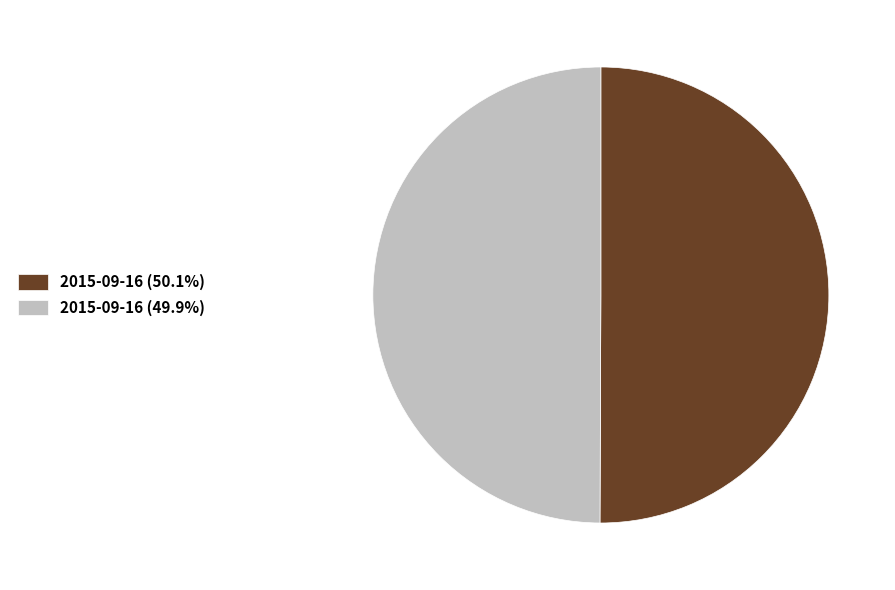

Approximately how many times larger is the value at 2015-09-16 (50.1%) compared to 2015-09-16 (49.9%)?

1.0